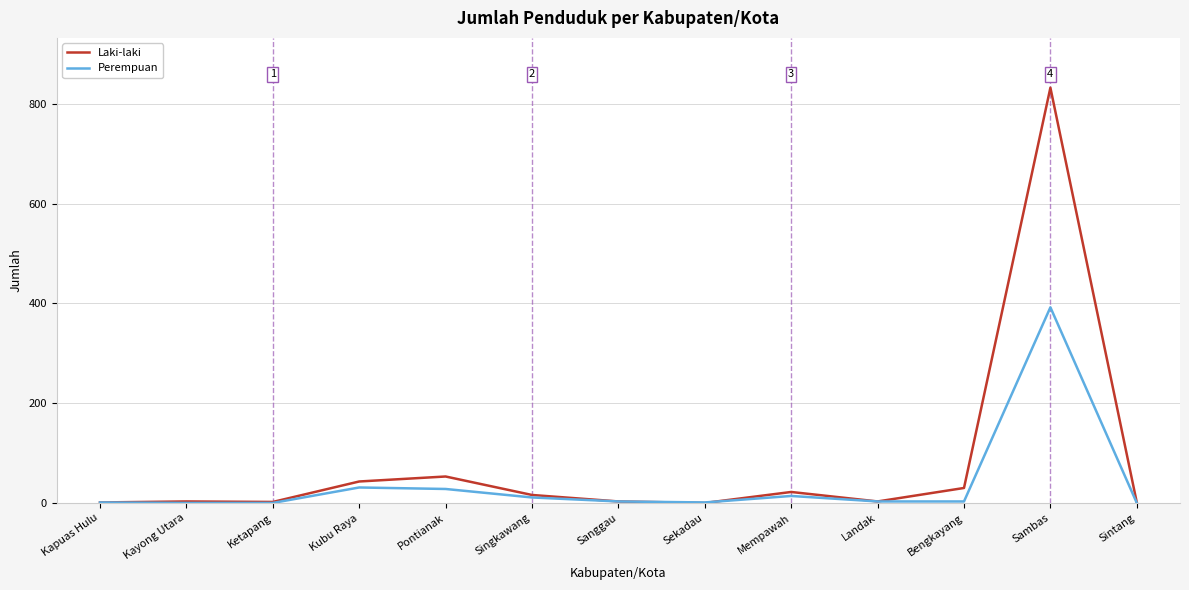

Rank the series by their average value, from lowest to highest.

Perempuan, Laki-laki